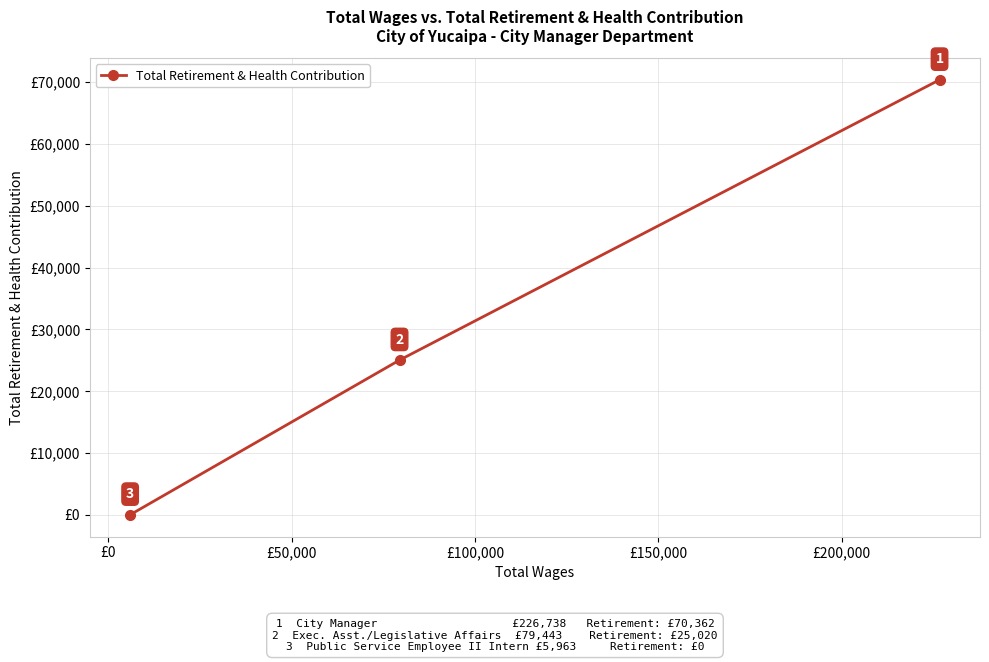

What is the maximum value shown in the chart?

70362